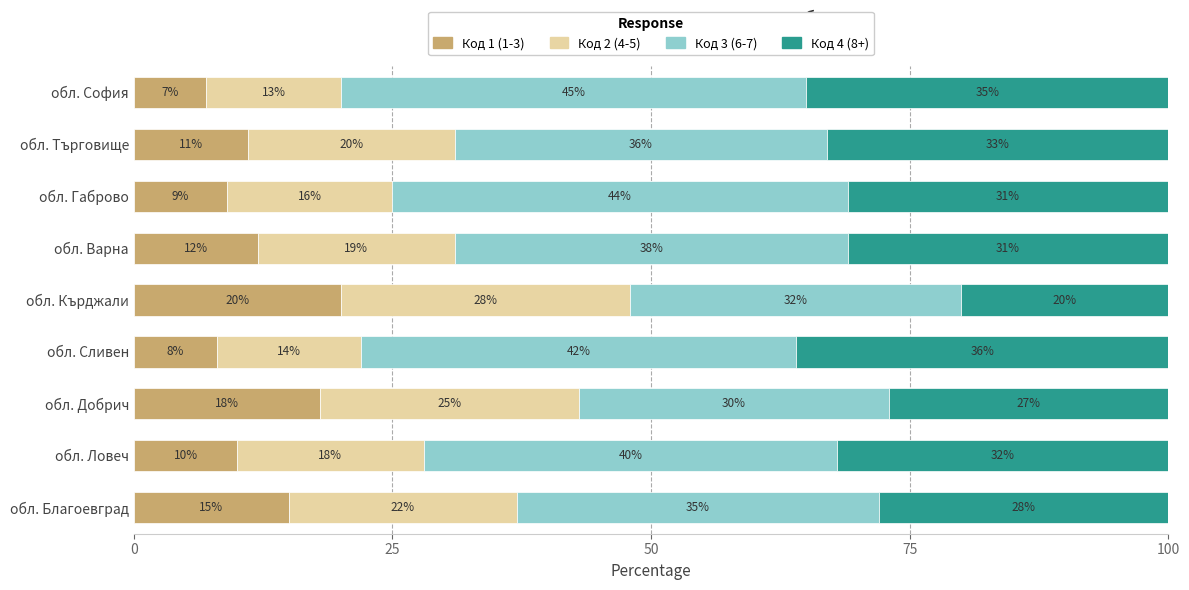

What is the minimum value for Код 1 (1-3)?

7.0